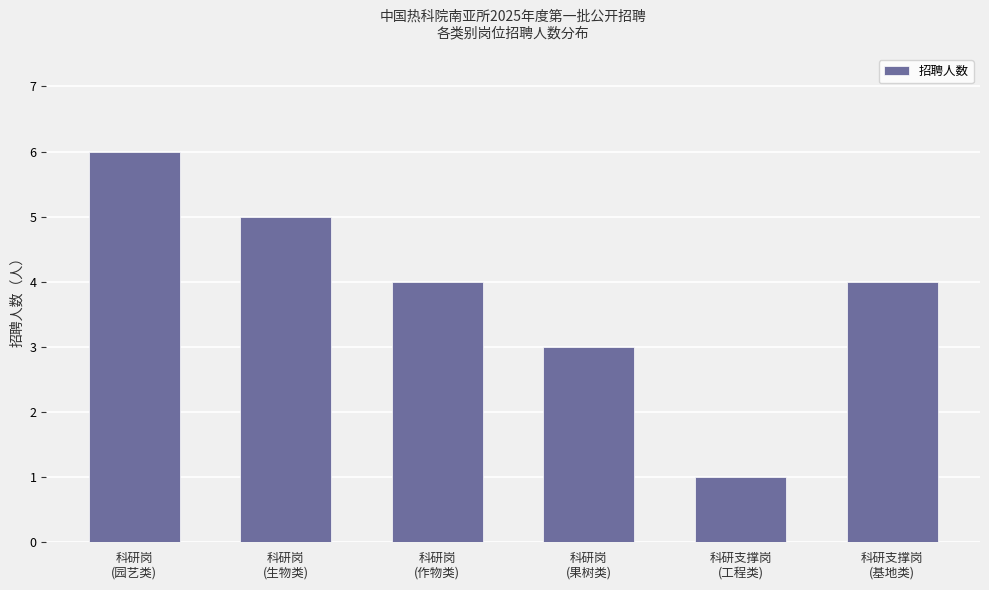

How many distinct data groups are displayed?

1